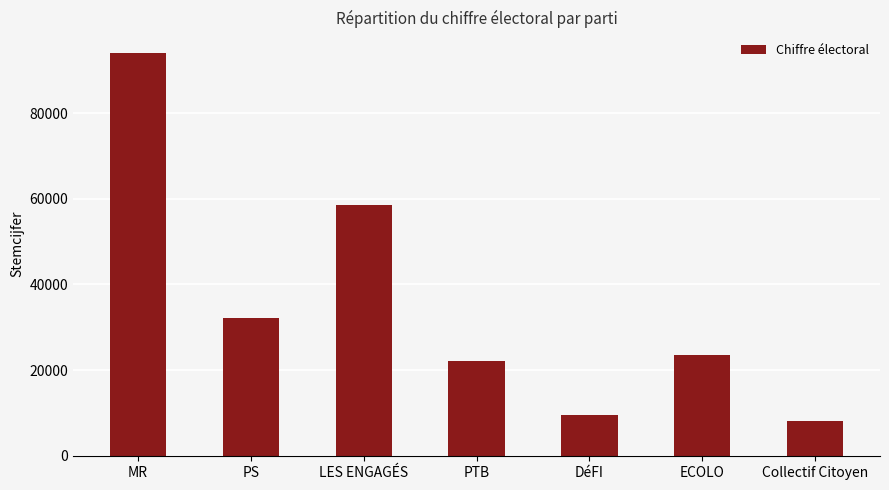

List the labels in order of value, largest first.

MR, LES ENGAGÉS, PS, ECOLO, PTB, DéFI, Collectif Citoyen